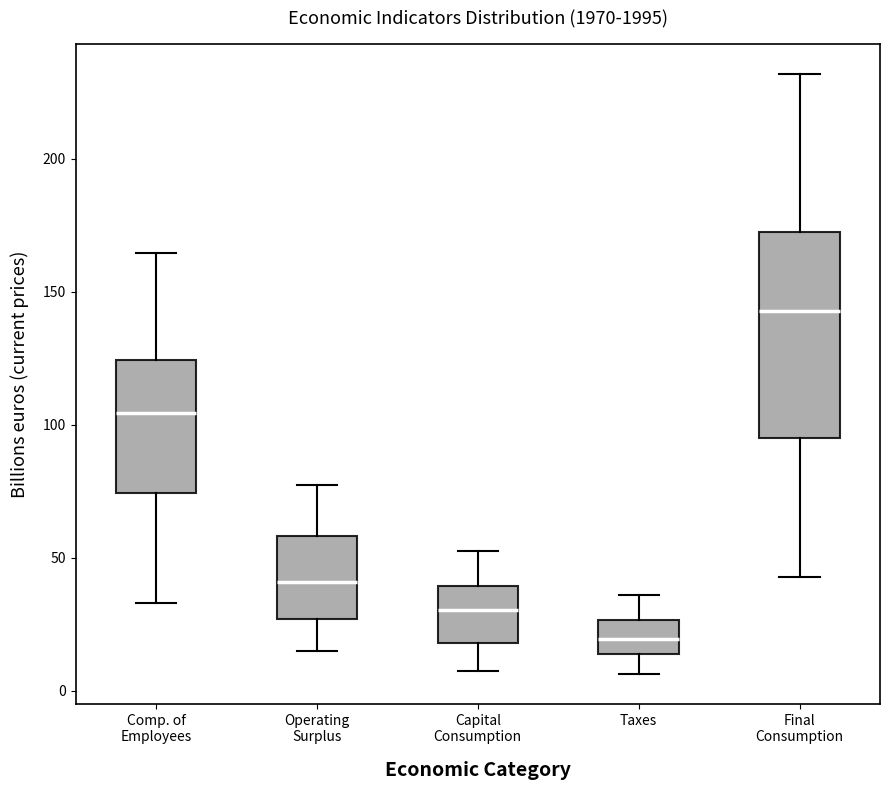

Which box is the tallest, from its lower edge to its upper edge?

Final Consumption